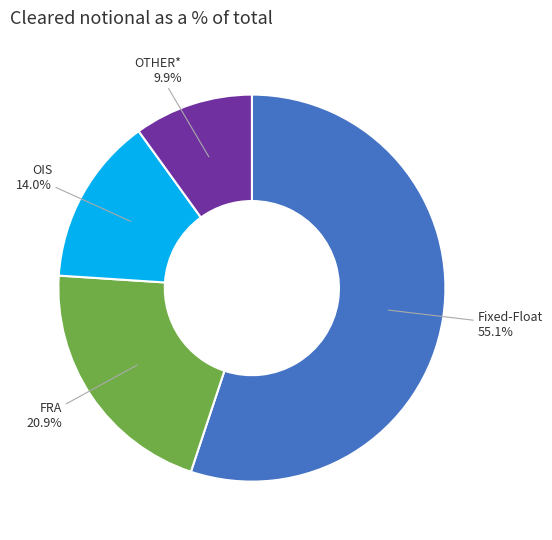

Do OTHER* and Fixed-Float together represent more than half of the pie?

Yes